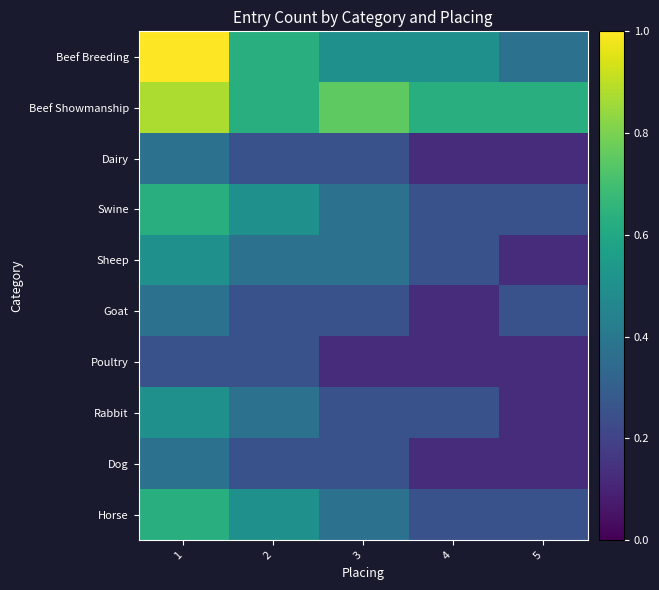

Reading left to right, transcribe all the data shown in this chart.

Beef Breeding: 1=1.0	2=0.6	3=0.5	4=0.5	5=0.4
Beef Showmanship: 1=0.9	2=0.6	3=0.8	4=0.6	5=0.6
Dairy: 1=0.4	2=0.2	3=0.2	4=0.1	5=0.1
Swine: 1=0.6	2=0.5	3=0.4	4=0.2	5=0.2
Sheep: 1=0.5	2=0.4	3=0.4	4=0.2	5=0.1
Goat: 1=0.4	2=0.2	3=0.2	4=0.1	5=0.2
Poultry: 1=0.2	2=0.2	3=0.1	4=0.1	5=0.1
Rabbit: 1=0.5	2=0.4	3=0.2	4=0.2	5=0.1
Dog: 1=0.4	2=0.2	3=0.2	4=0.1	5=0.1
Horse: 1=0.6	2=0.5	3=0.4	4=0.2	5=0.2